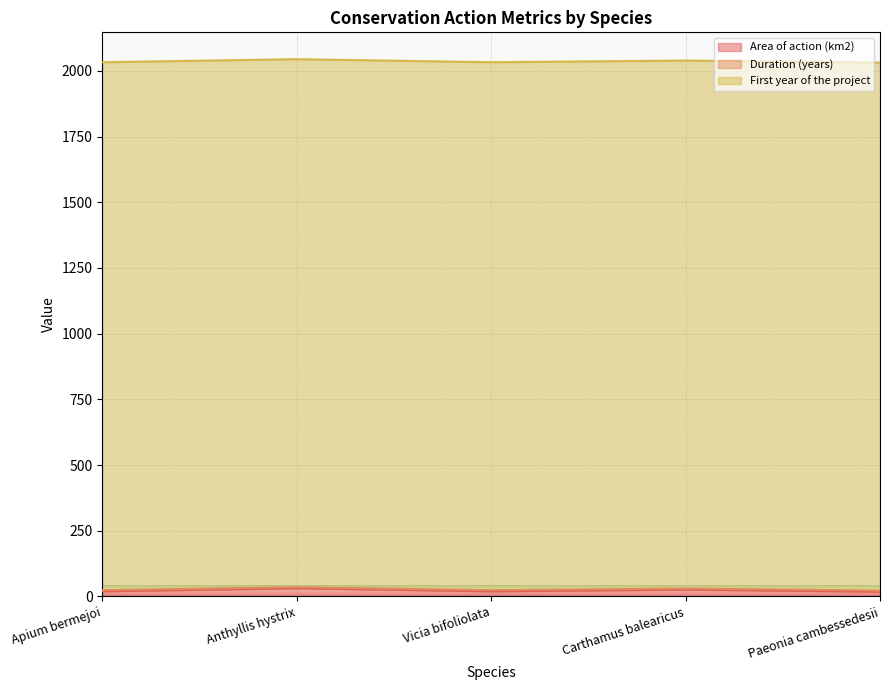

What is the total value across all series at Apium bermejoi?

2032.7